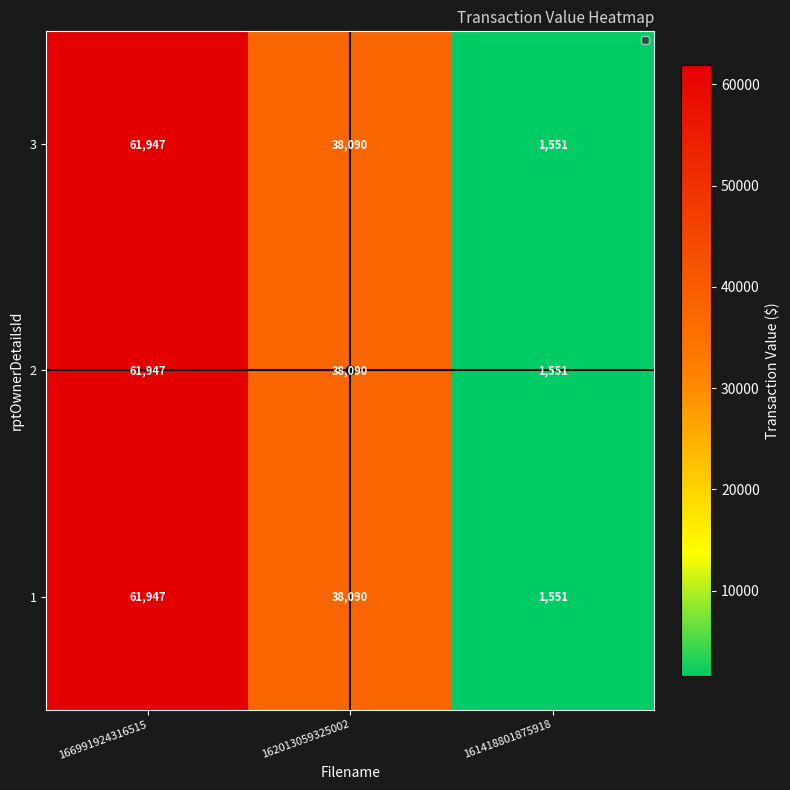

How many data points does each series have?

3